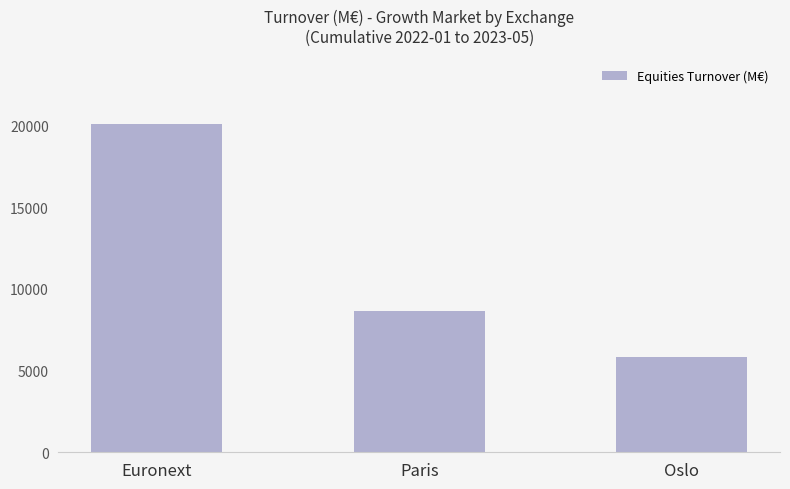

What is the average value?

11513.6